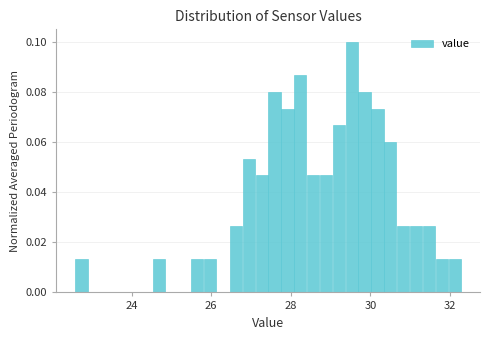

Around what value on the x-axis is the tallest bar? Give the approximate position of its centre, as read against the axis.

29.6